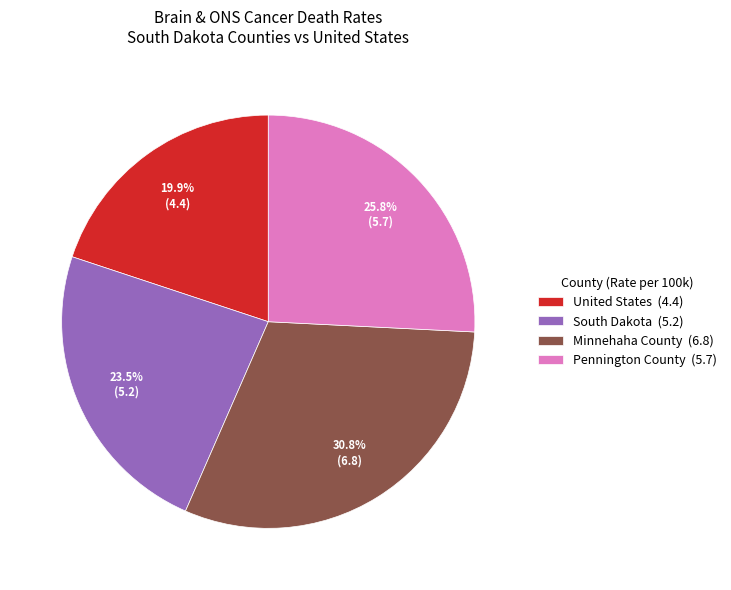

Is the sum of United States and Pennington County greater than half?

No